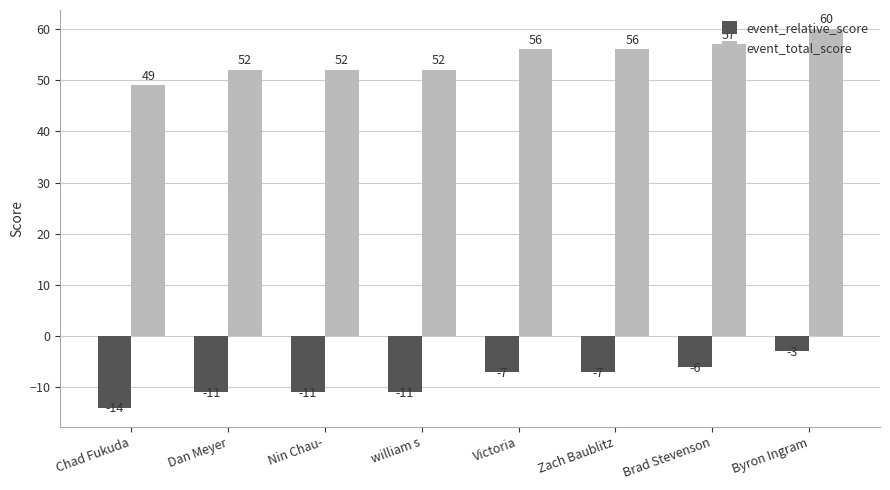

List the series in order of their overall mean, lowest first.

event_relative_score, event_total_score